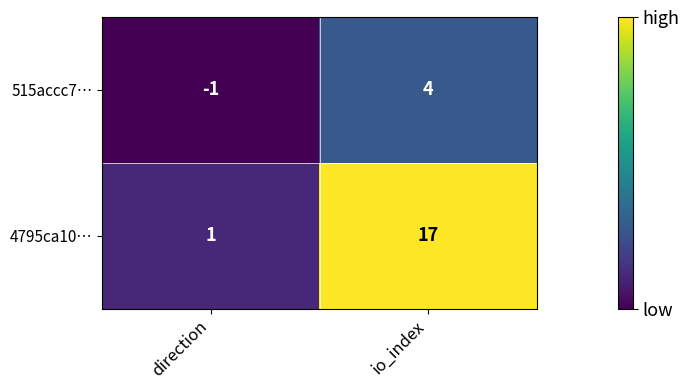

What is the maximum value shown in the chart?

17